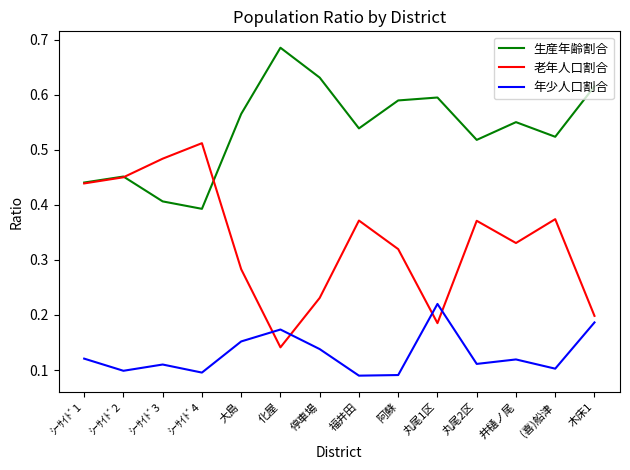

What is the total value across all series at ｼｰｻｲﾄﾞ1?

1.0